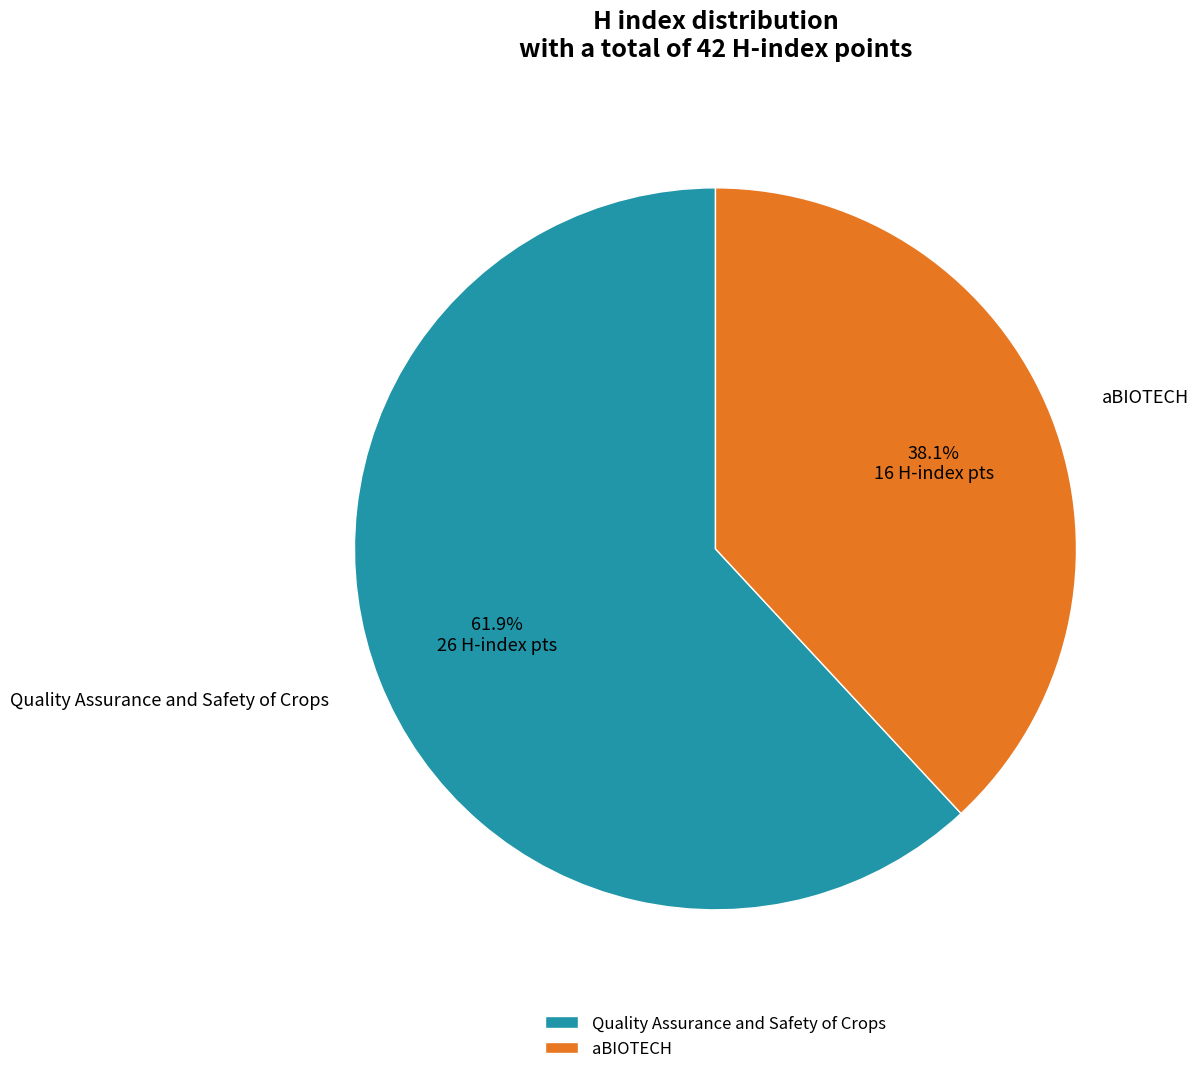

The Quality Assurance and Safety of Crops slice represents 51% of the pie. True or false?

False